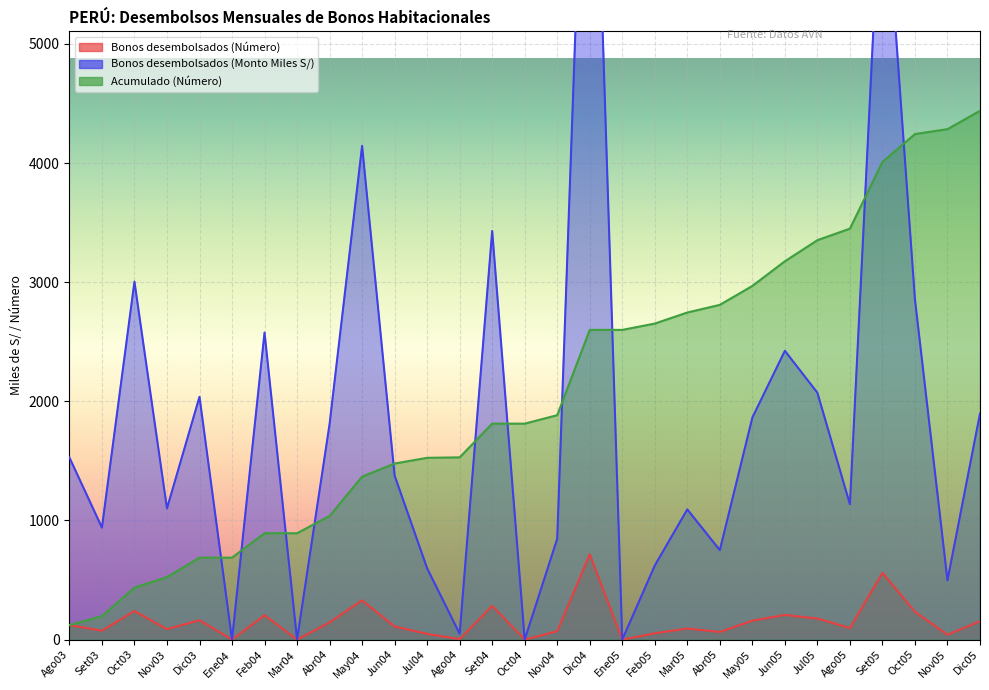

True or false: Bonos desembolsados (Monto Miles S/) and Bonos desembolsados (Número) cross at least once.

False